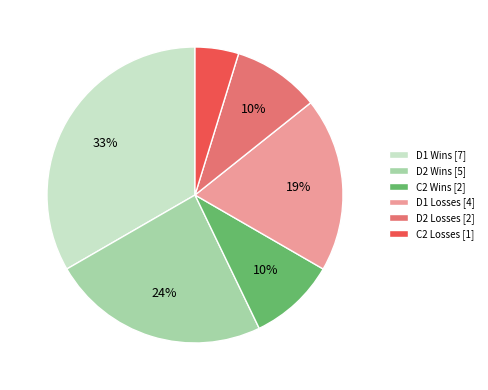

Does D1 Wins account for over 50% of the chart?

No